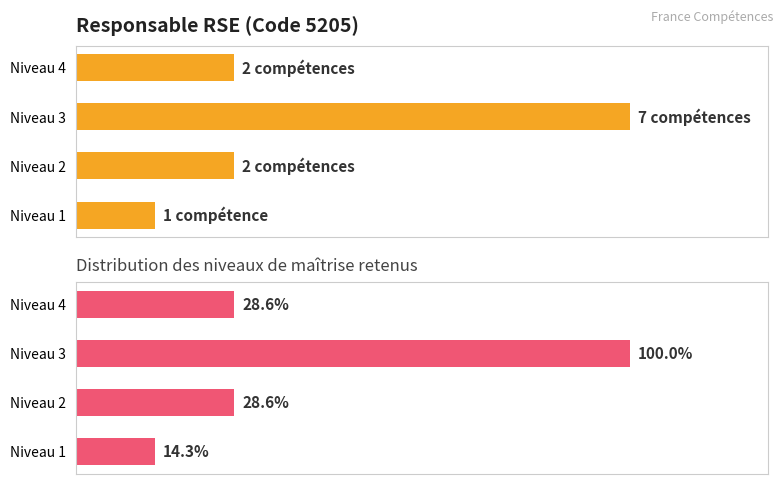

What is the difference between the maximum and minimum values in the Niveau de maîtrise series?

85.7